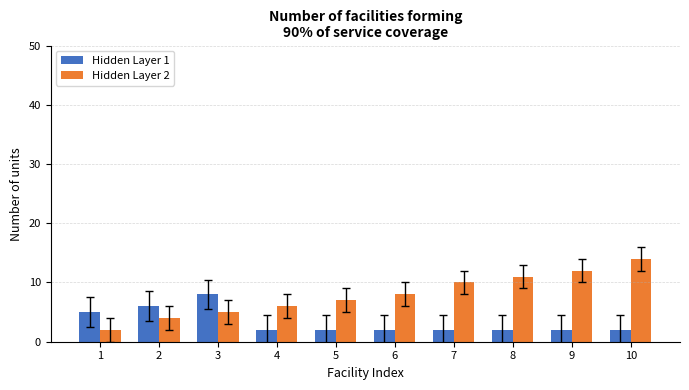

Reading left to right, transcribe all the data shown in this chart.

Hidden Layer 1: 1=5	2=6	3=8	4=2	5=2	6=2	7=2	8=2	9=2	10=2
Hidden Layer 2: 1=2	2=4	3=5	4=6	5=7	6=8	7=10	8=11	9=12	10=14